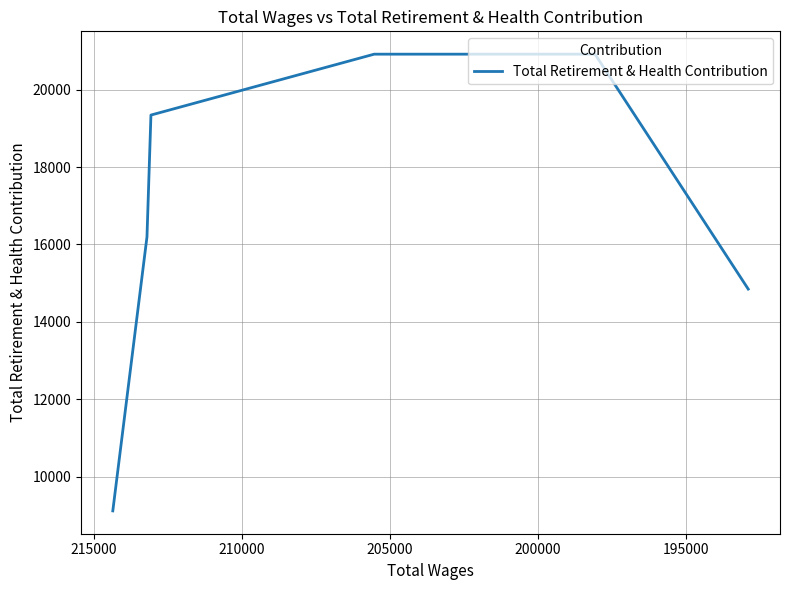

What is the minimum value shown in the chart?

9112